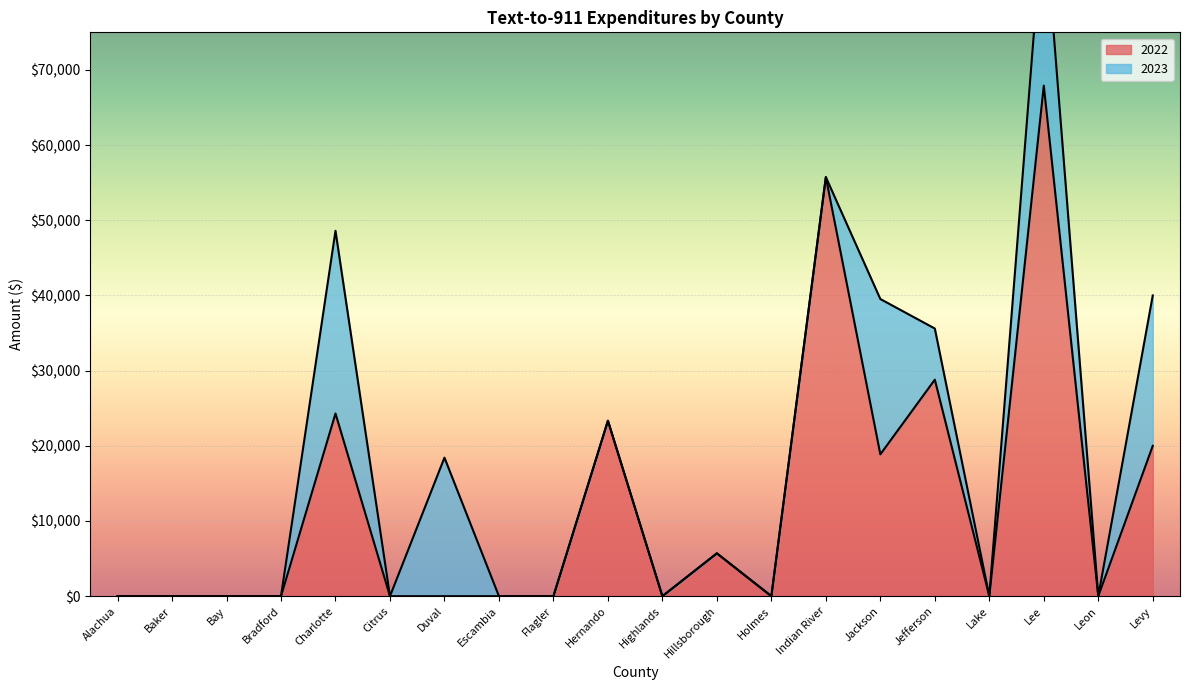

Rank the categories by value from highest to lowest.

Lee, Indian River, Jefferson, Charlotte, Hernando, Levy, Jackson, Hillsborough, Alachua, Baker, Bay, Bradford, Citrus, Duval, Escambia, Flagler, Highlands, Holmes, Lake, Leon